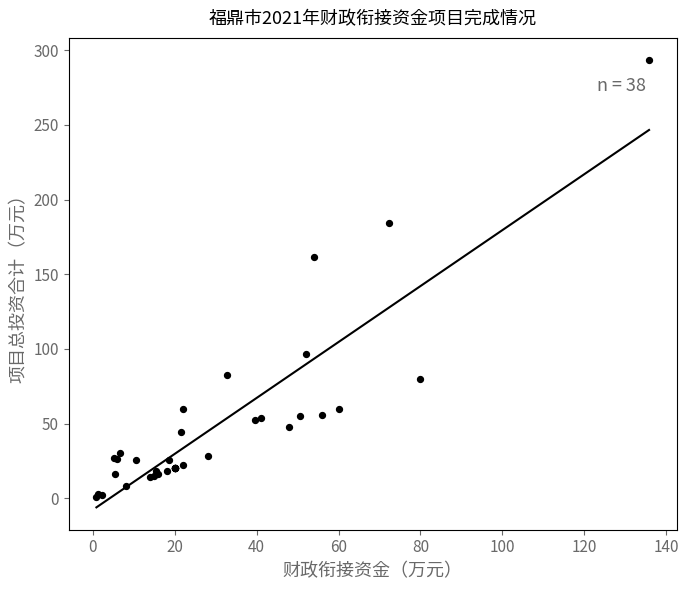

What Y value in the scatter plot is closest to 147?

161.4